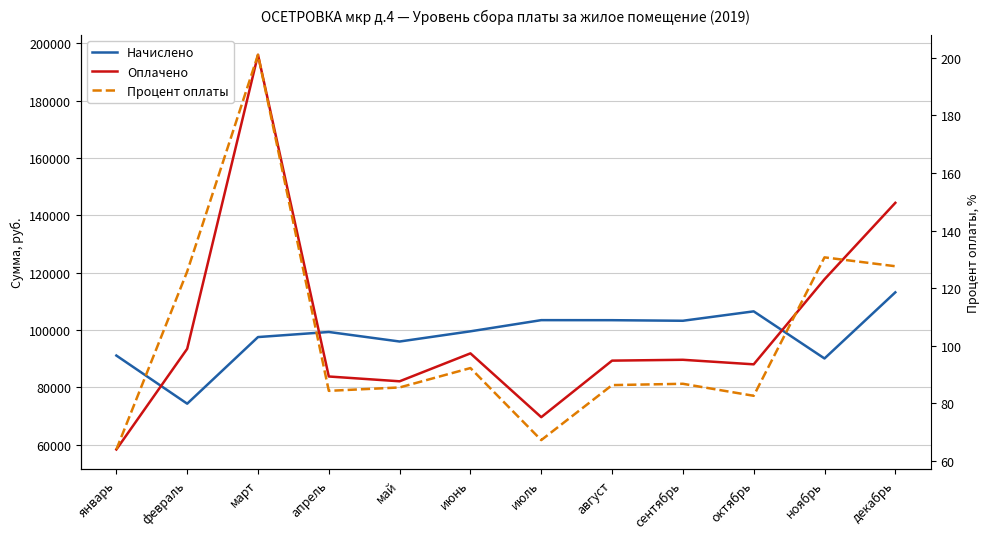

What is the total value across all series at октябрь?

194576.2